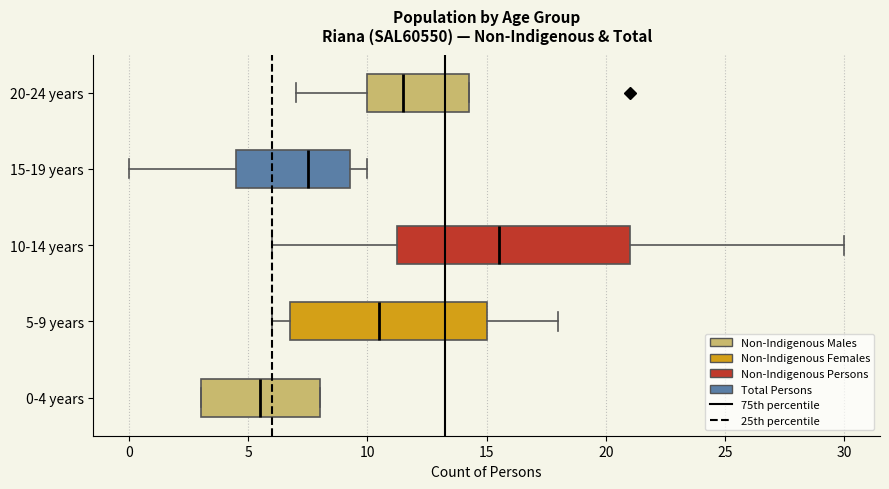

Reading bottom to top, transcribe this box plot: for each box, give where its median line is, the range the box spans, and where its two whiskers end, as read against the x-axis. The values are not printed on the chart, so give them approximately, as read against the axis.

0-4 years: median 5.5, box 3.0 to 8.0, whiskers 3.0 to 8.0
5-9 years: median 10.5, box 7.0 to 15.0, whiskers 6.0 to 18.0
10-14 years: median 15.5, box 11.5 to 21.0, whiskers 6.0 to 30.0
15-19 years: median 7.5, box 4.5 to 9.5, whiskers 0.0 to 10.0
20-24 years: median 11.5, box 10.0 to 14.5, whiskers 7.0 to 14.5